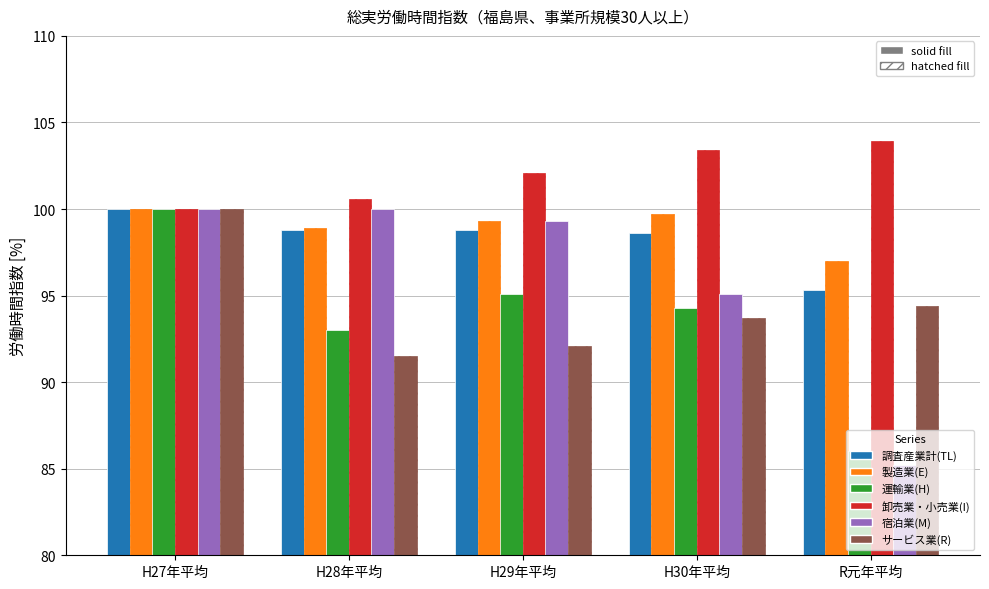

What is the label of the 5th bar from the left?

R元年平均